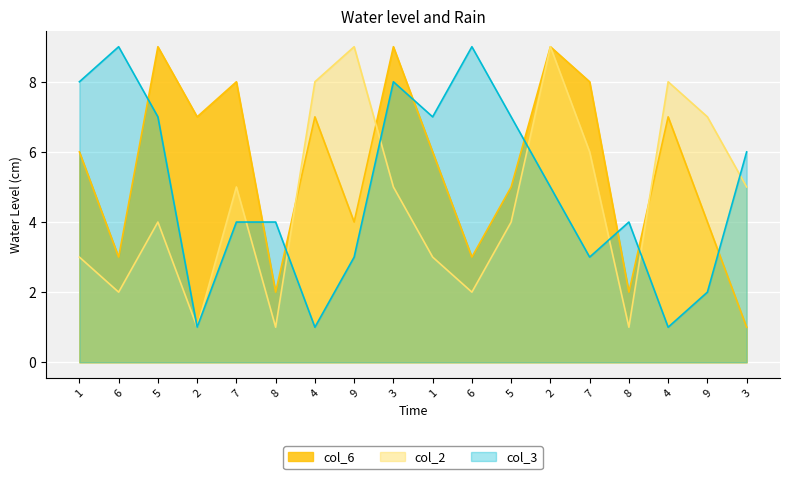

What is the label of the 15th point from the right?

2